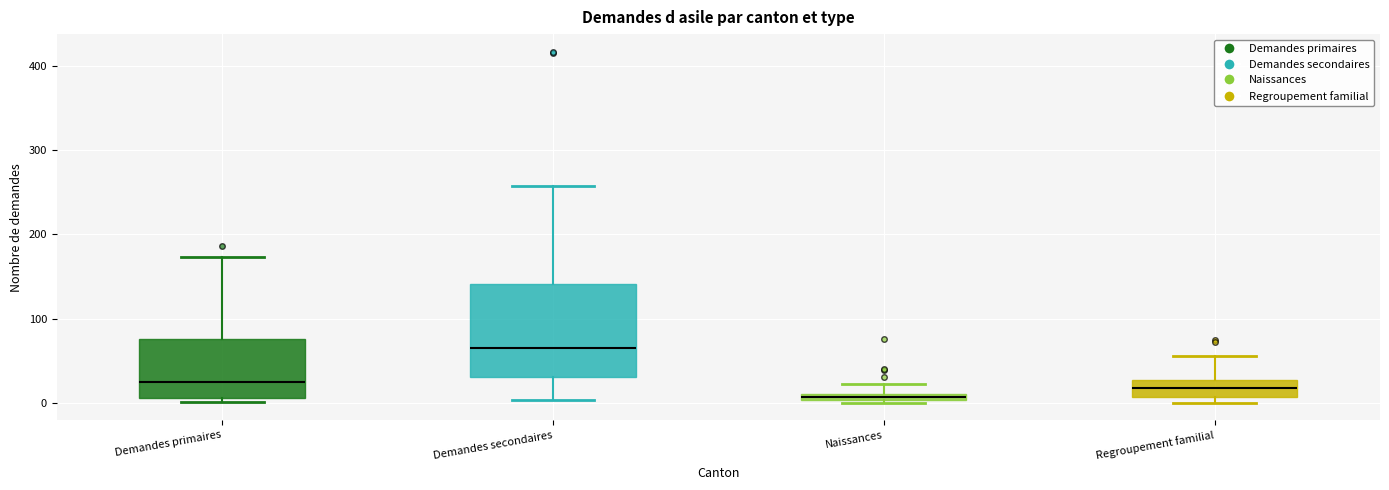

Which box is the tallest, from its lower edge to its upper edge?

Demandes secondaires